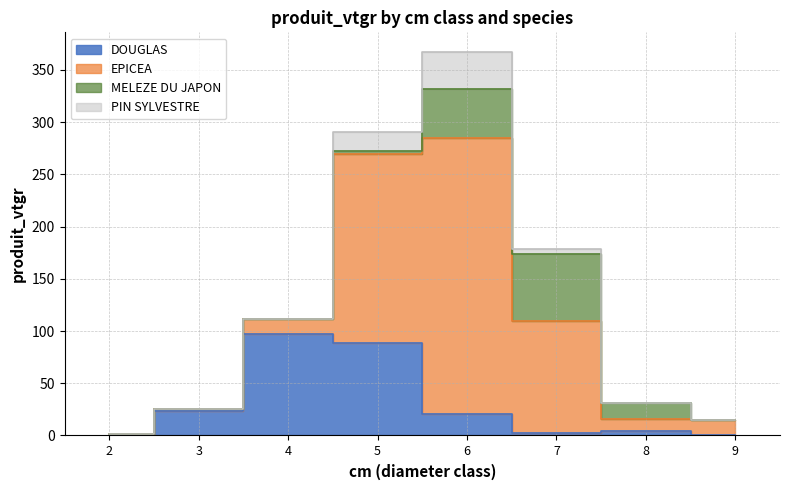

How many lines are shown in the chart?

4